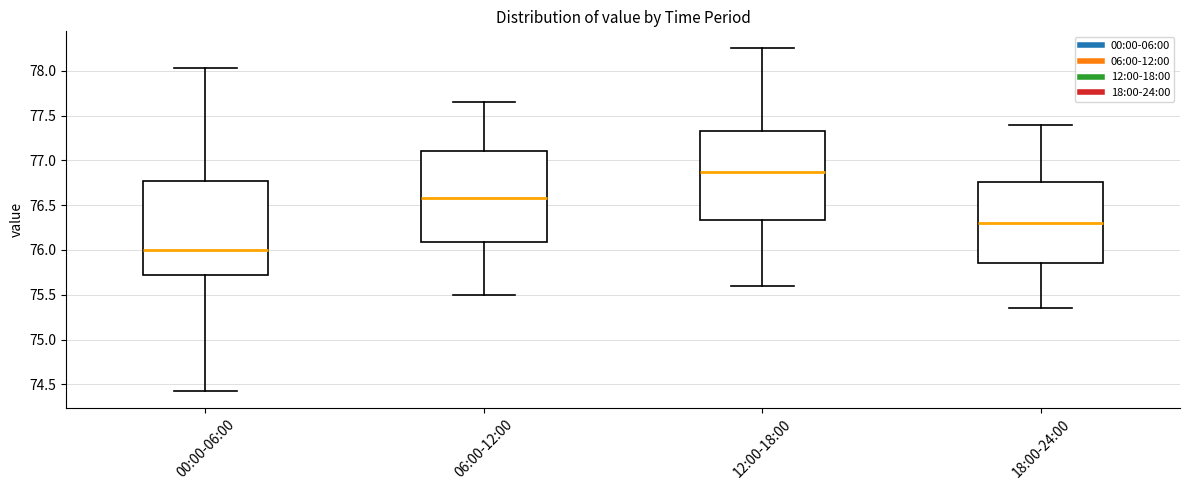

Which box has the lowest median line?

00:00-06:00